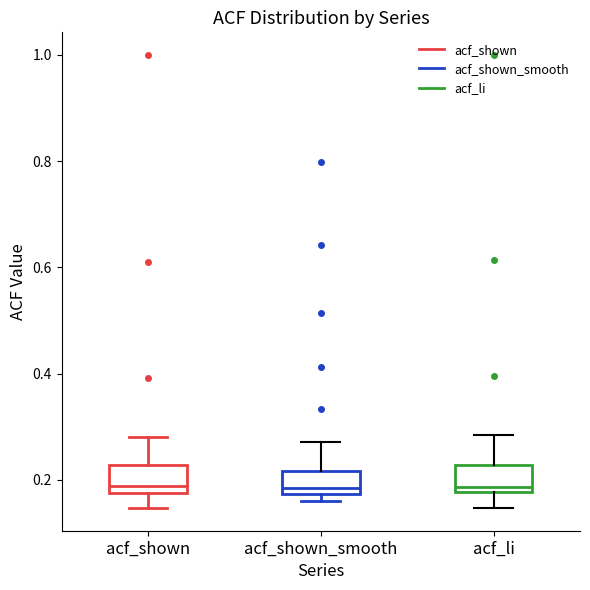

Where is the upper edge of the box for acf_shown_smooth on the y-axis? The values are not printed on the chart, so give them approximately, as read against the axis.

0.22